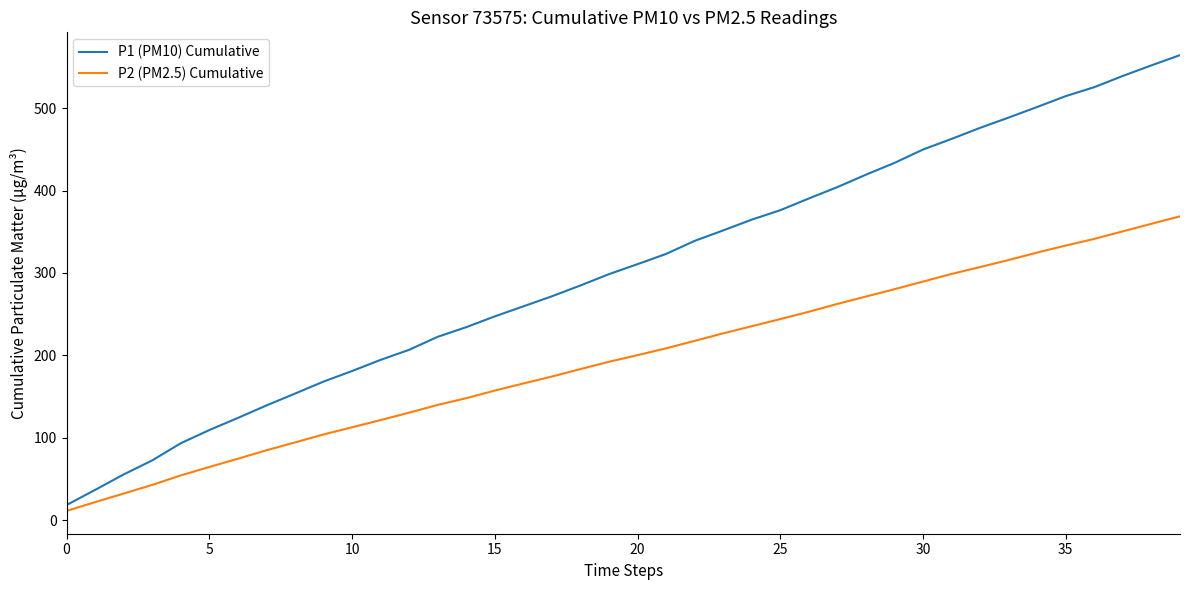

What are all the series names shown in the legend?

P1 (PM10) Cumulative, P2 (PM2.5) Cumulative